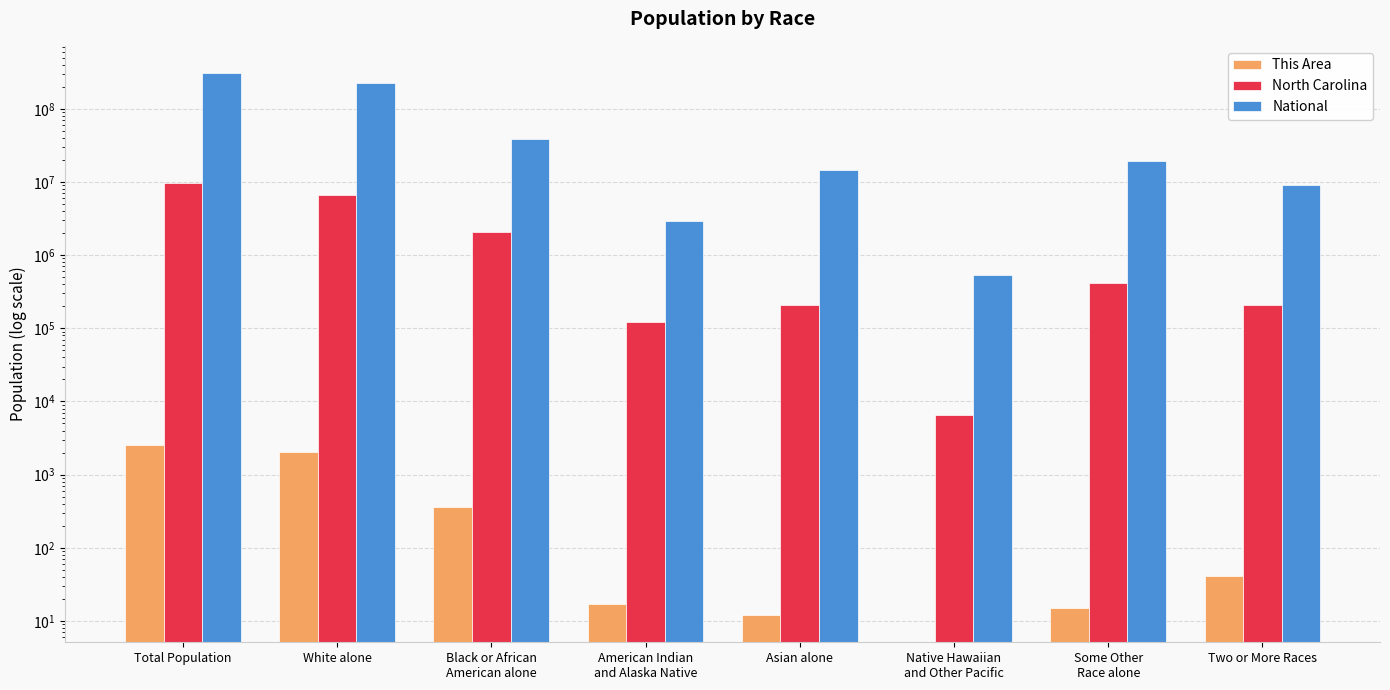

What is the label of the 6th bar from the right?

Black or African
American alone